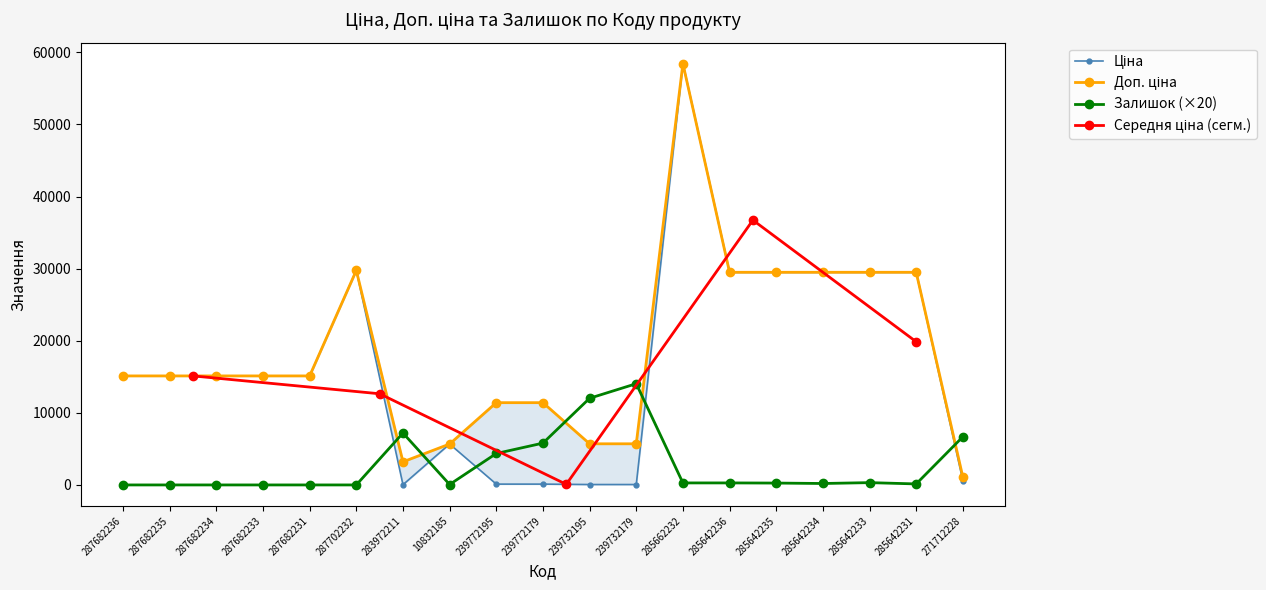

True or false: Залишок (×20) has a value of 60 at 10832185.

True